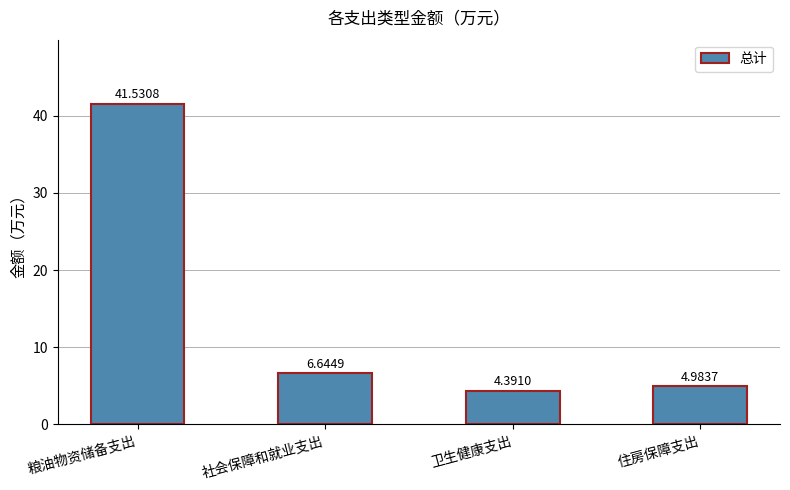

Rank the categories by value from highest to lowest.

粮油物资储备支出, 社会保障和就业支出, 住房保障支出, 卫生健康支出